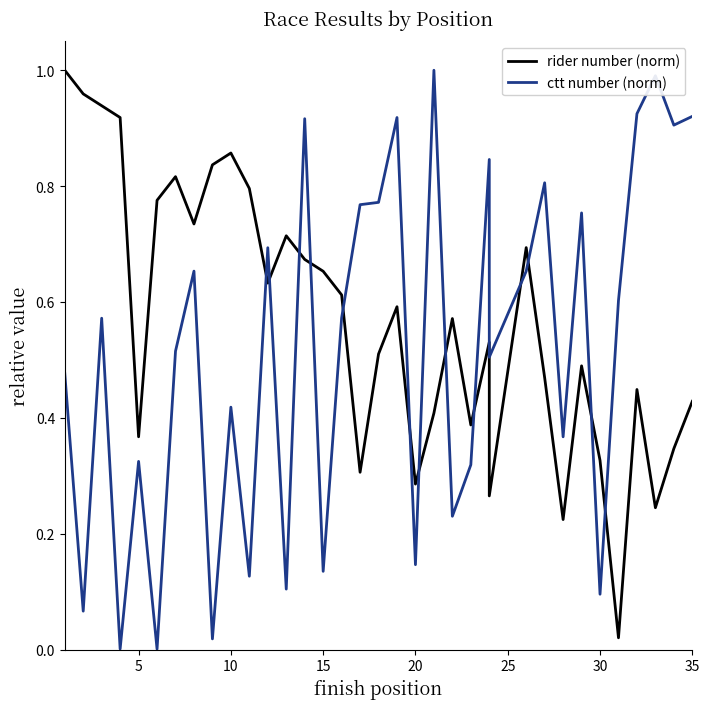

True or false: rider number (norm) and ctt number (norm) cross at least once.

True